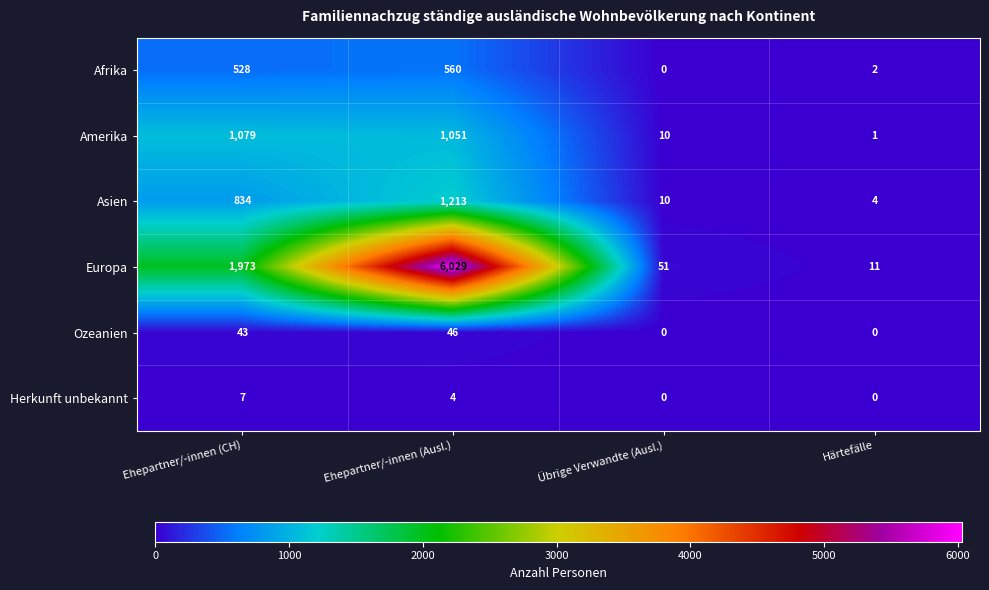

Read the Amerika value at Ehepartner/-innen (Ausl.).

1051